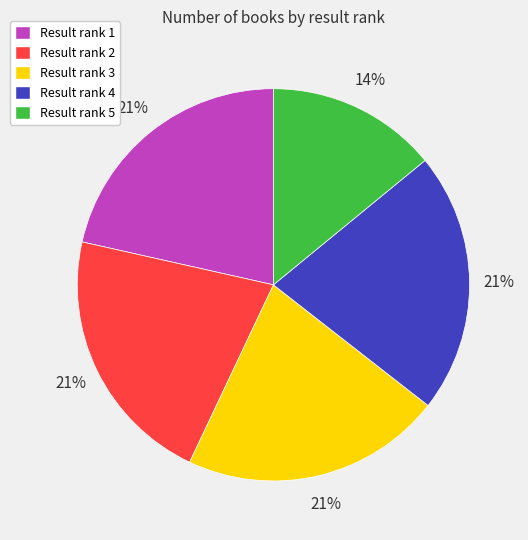

To the nearest percent, what is the average slice percentage?

20%